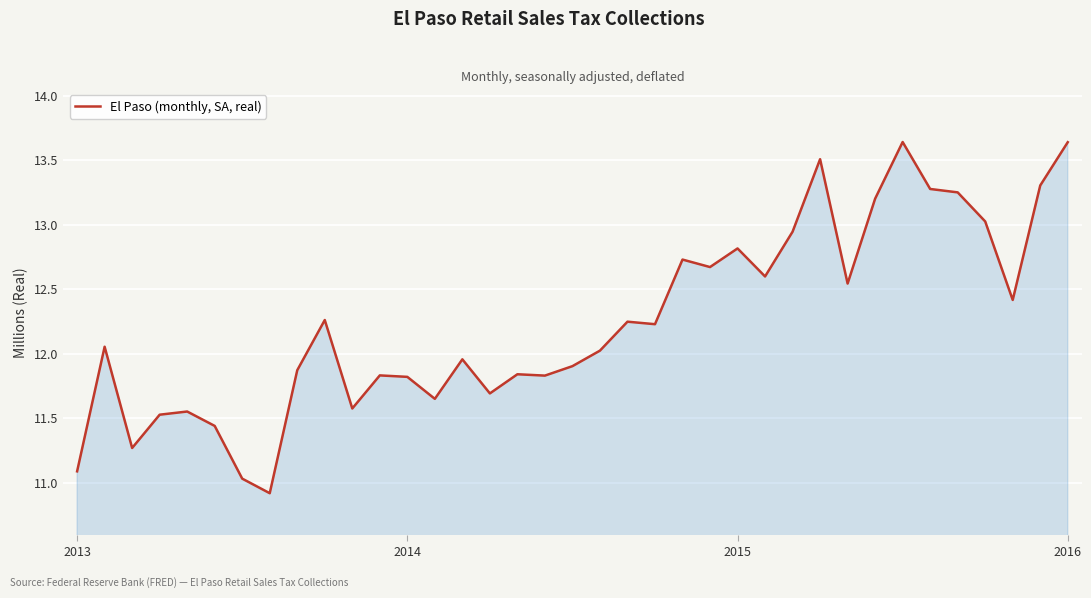

What is the smallest value displayed?

10.9